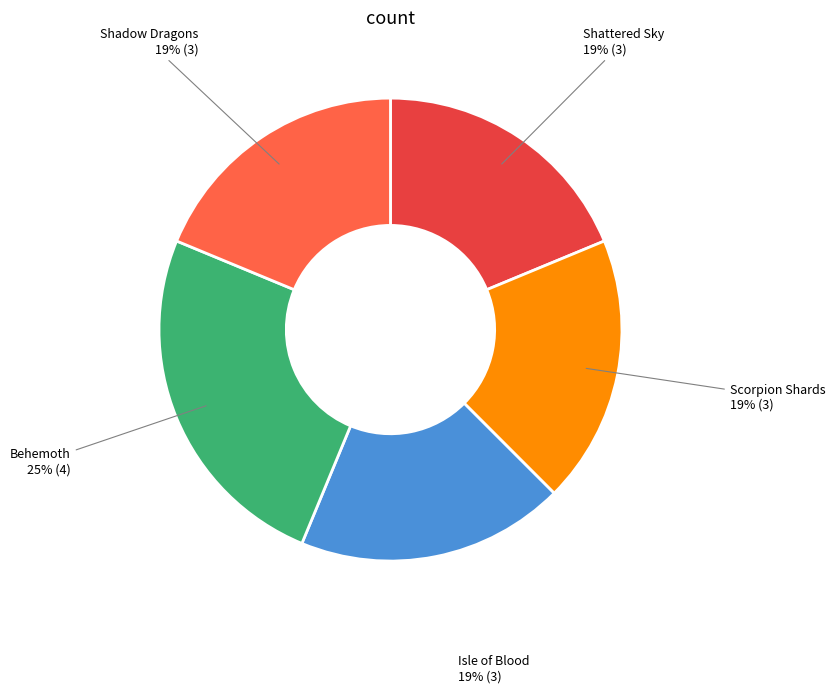

To the nearest percent, what portion does Shattered Sky represent?

19%